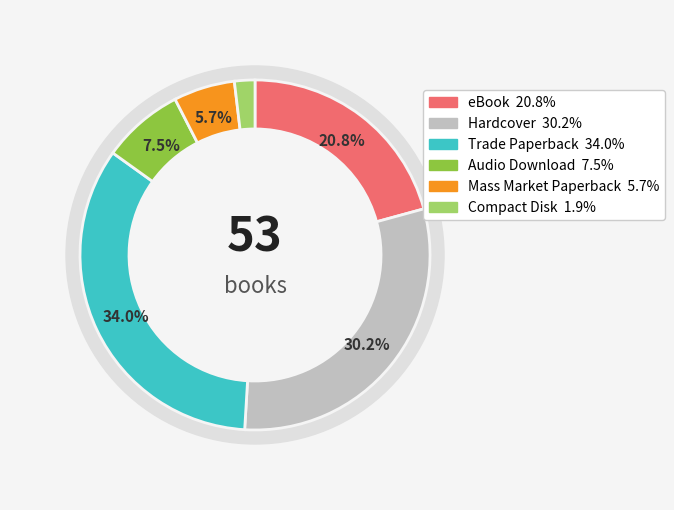

True or false: Audio Download accounts for 8% of the total.

True